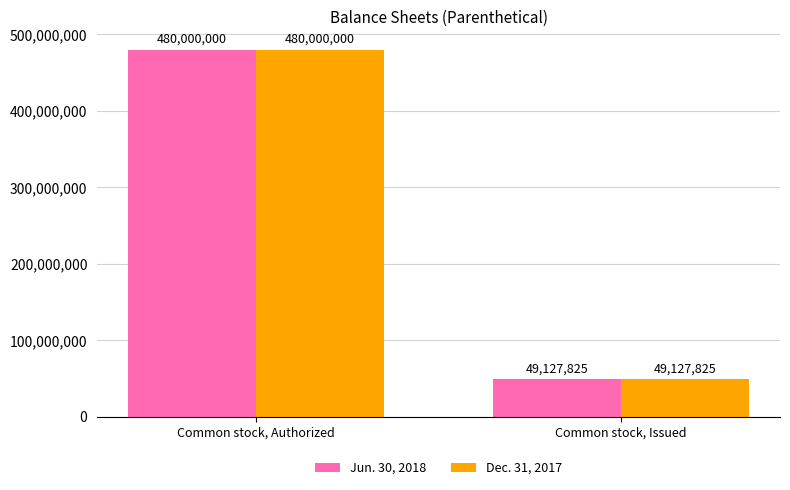

What is the maximum value shown in the chart?

480000000